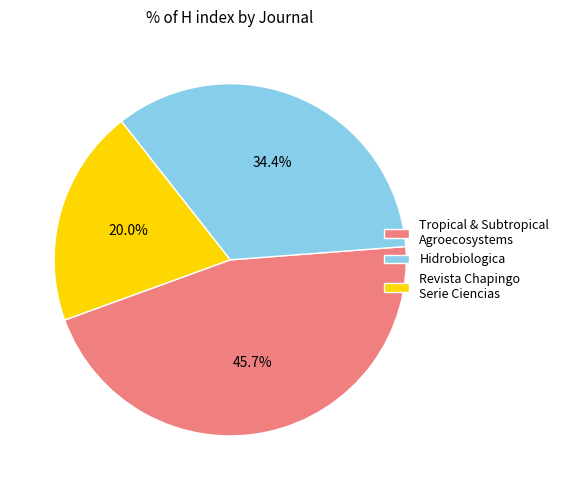

What portion of the pie excludes Revista Chapingo Serie Ciencias?

80.0%